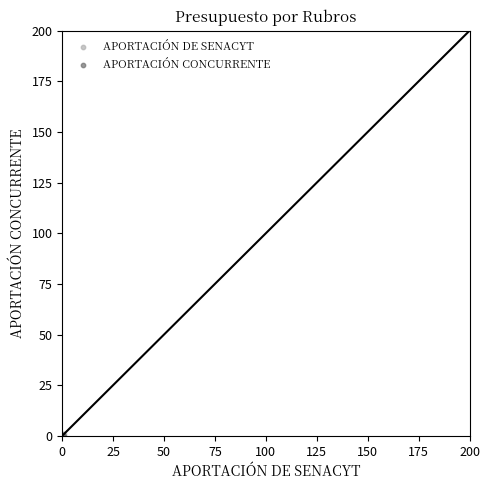

What are all the series names shown in the legend?

APORTACIÓN DE SENACYT, APORTACIÓN CONCURRENTE